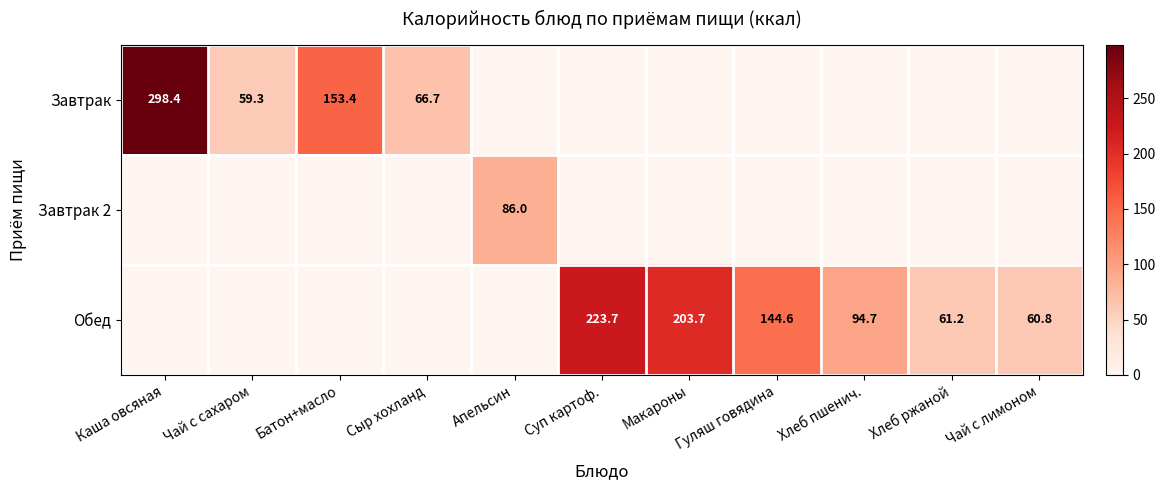

Is it true that Обед equals 203.7 at Макароны?

True